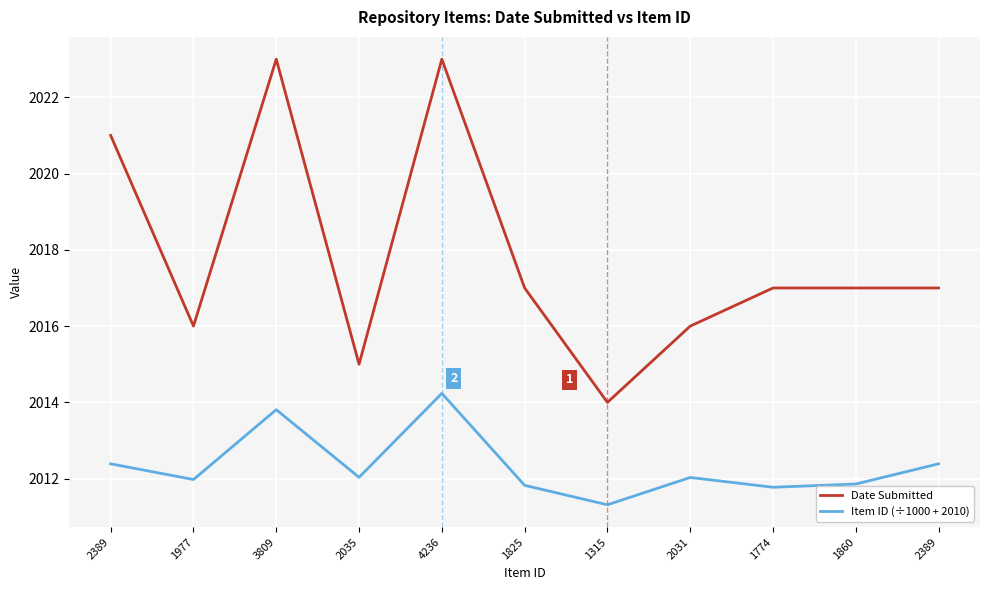

Rank the series by their average value, from highest to lowest.

Date Submitted, Item ID (÷1000 + 2010)